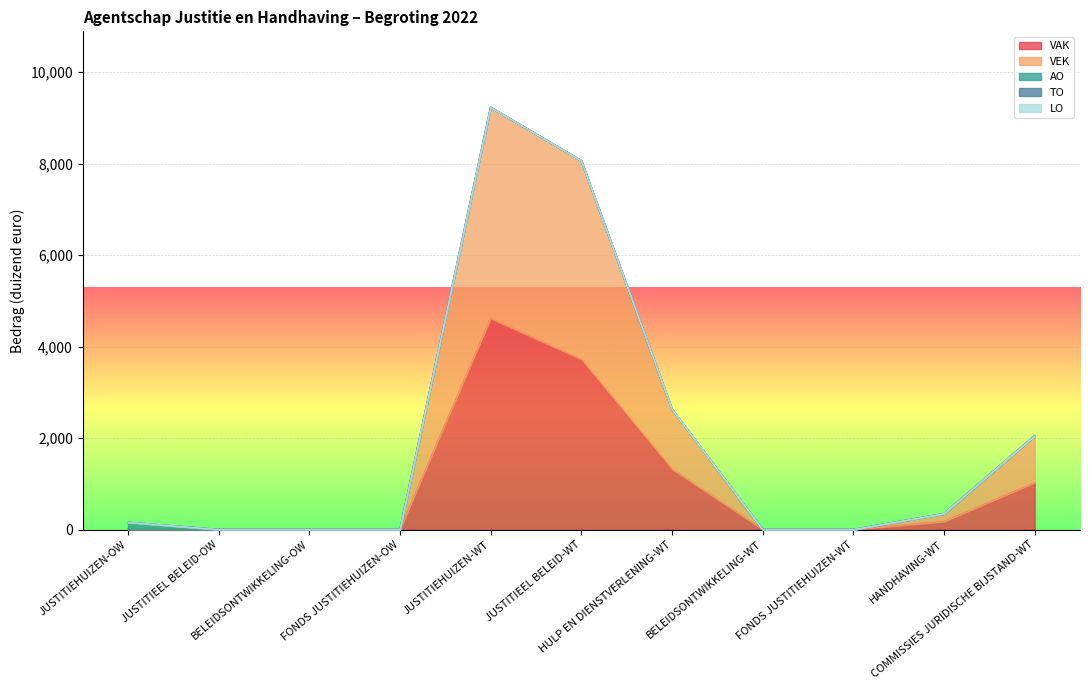

At which category is the sum across all series the highest?

JUSTITIEHUIZEN-WT